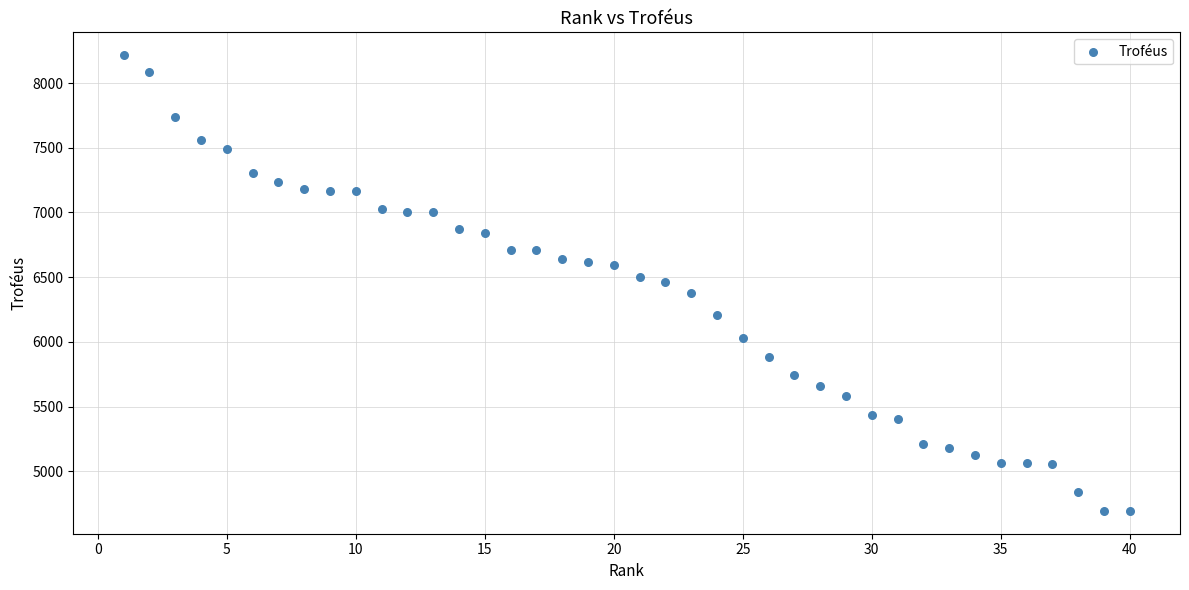

What is the range of Y values (max minus min)?

3523